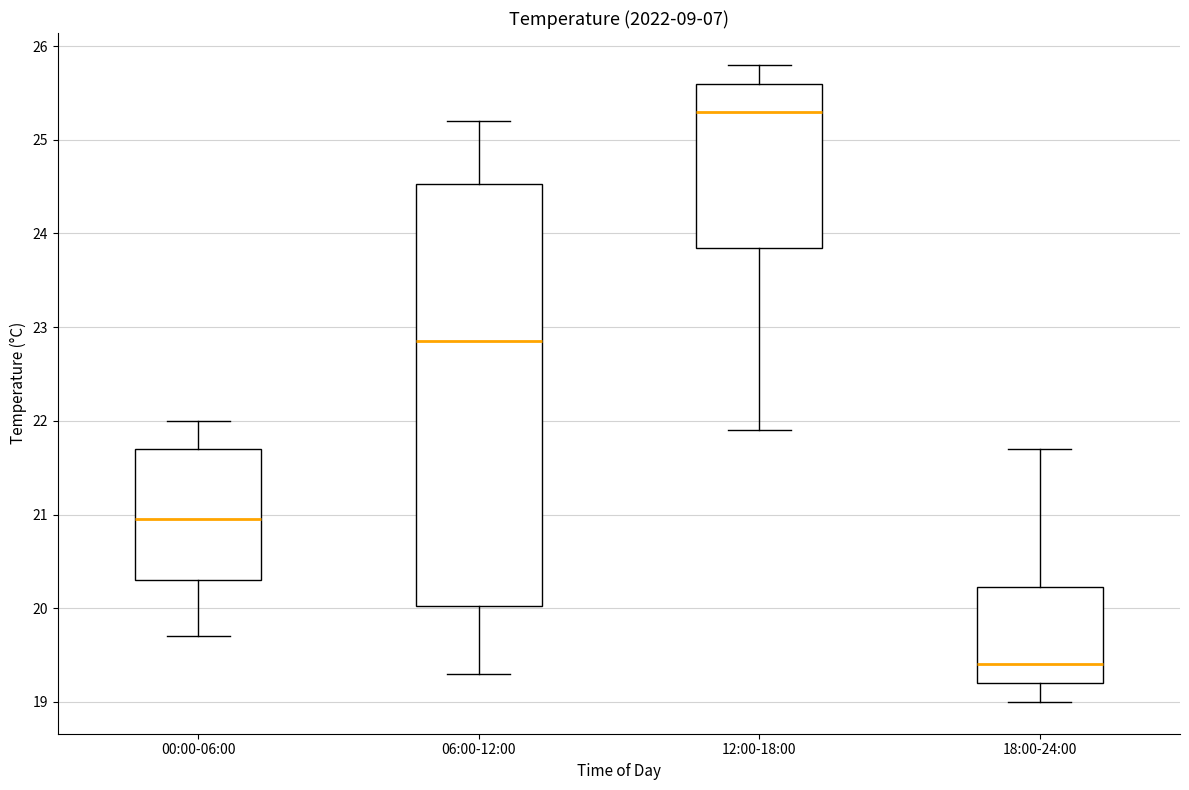

Where is the lower edge of the box for 00:00-06:00 on the y-axis? The values are not printed on the chart, so give them approximately, as read against the axis.

20.3